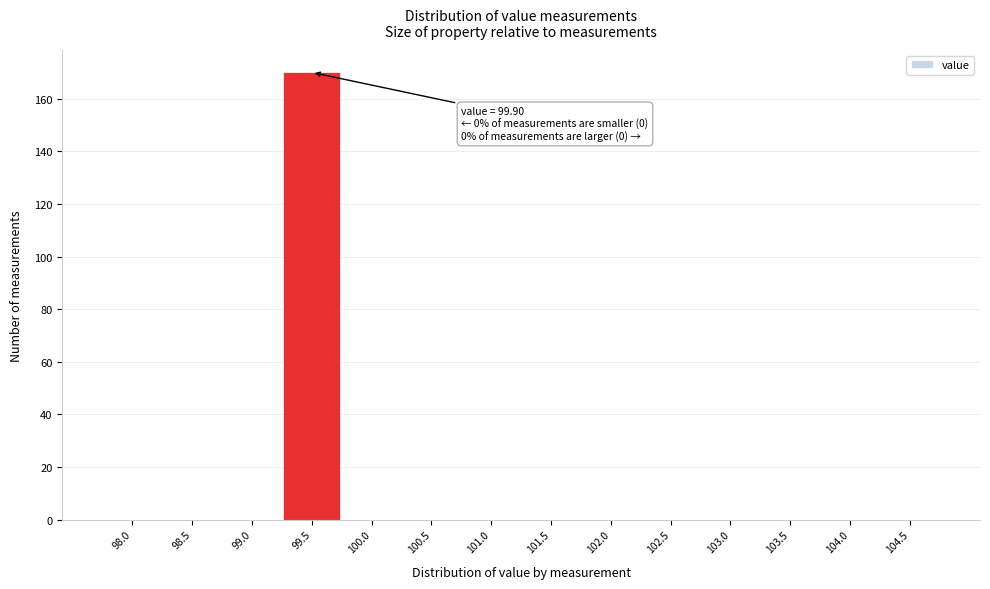

Reading left to right, list all the values displayed in this chart.

98.0=0	98.5=0	99.0=0	99.5=170	100.0=0	100.5=0	101.0=0	101.5=0	102.0=0	102.5=0	103.0=0	103.5=0	104.0=0	104.5=0